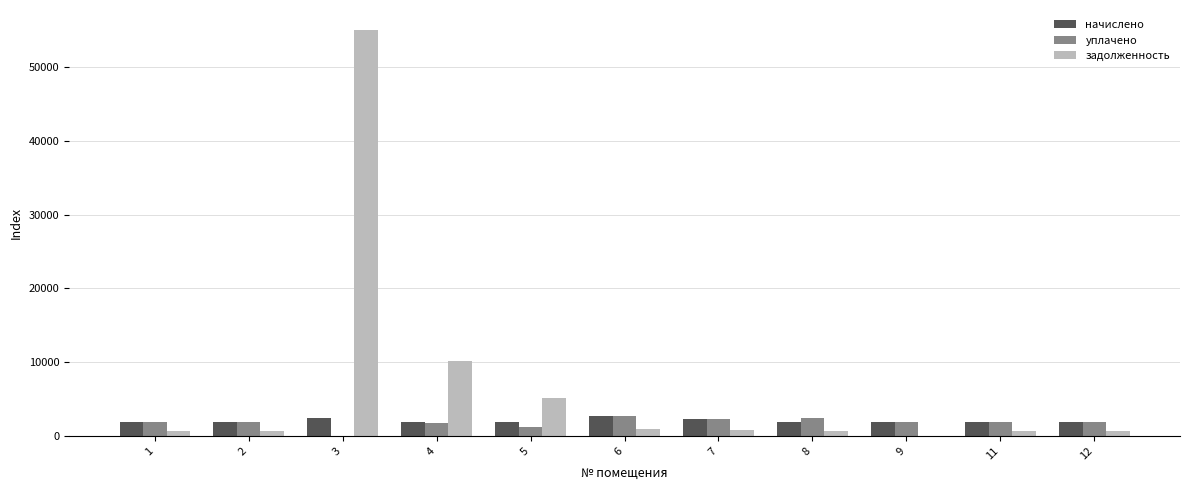

What is the sum of all начислено values?

22428.6